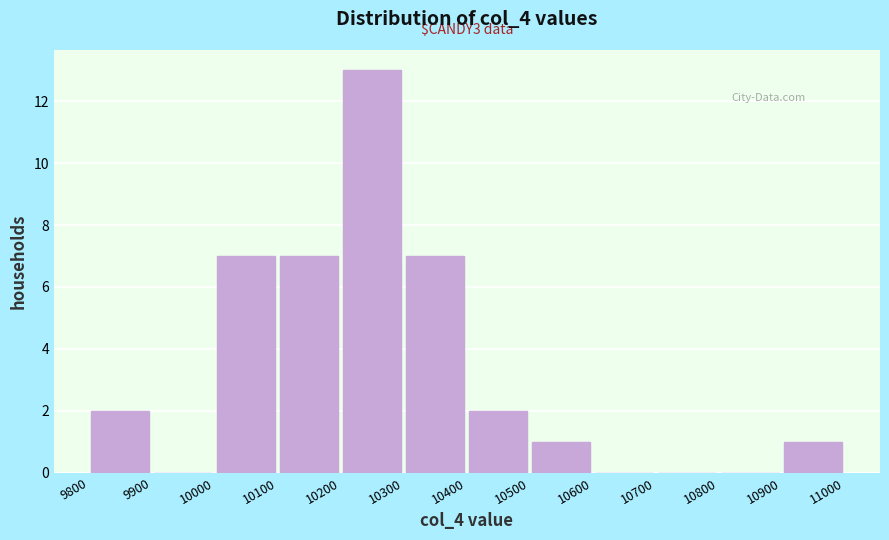

Which range on the x-axis has the tallest bar?

10200 to 10300